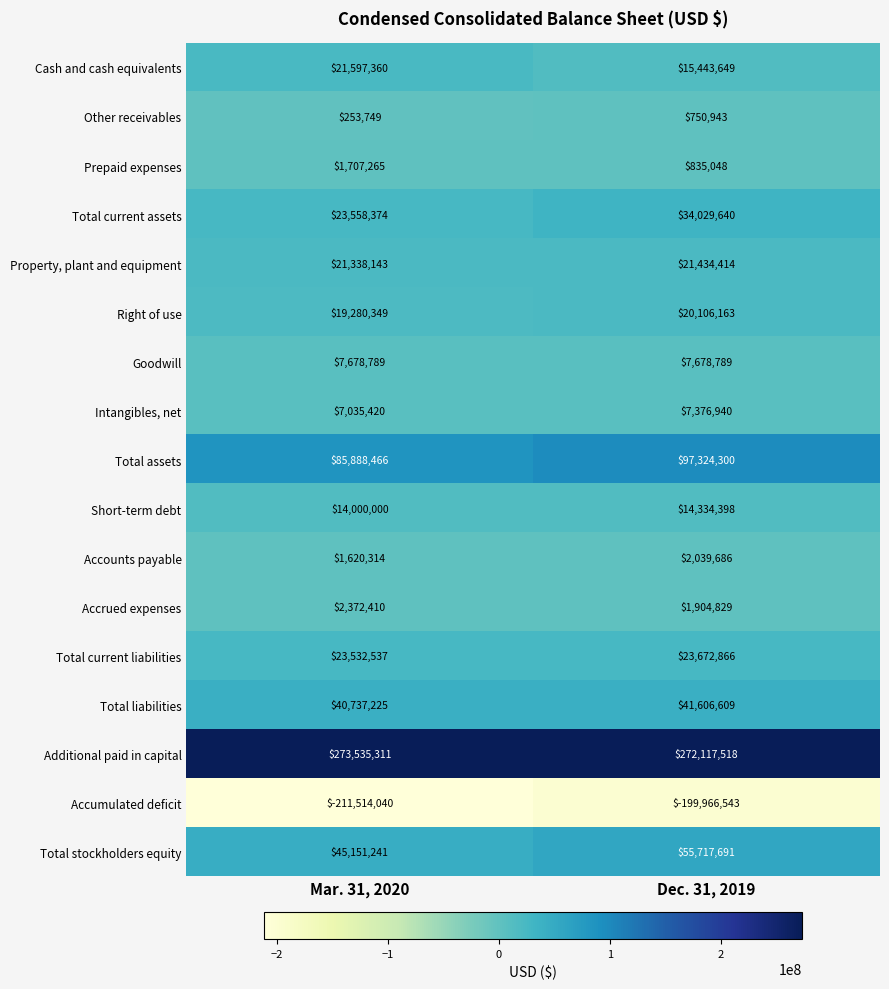

Which series has the widest spread of values?

Accumulated deficit